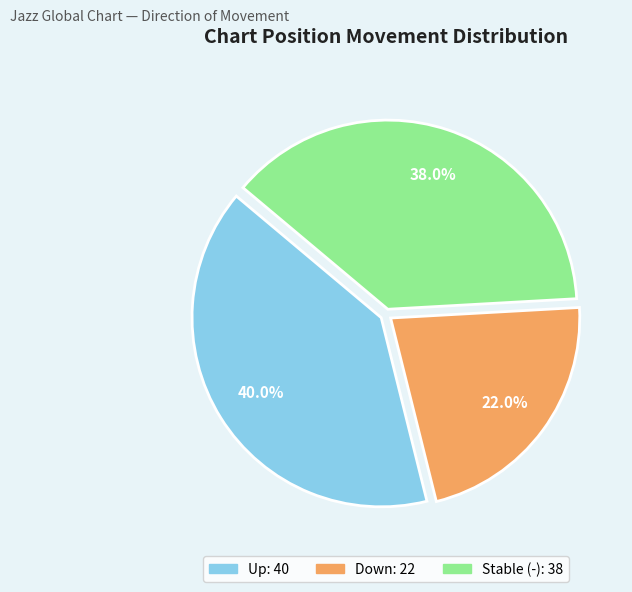

Is there any slice that represents more than half of the pie?

No